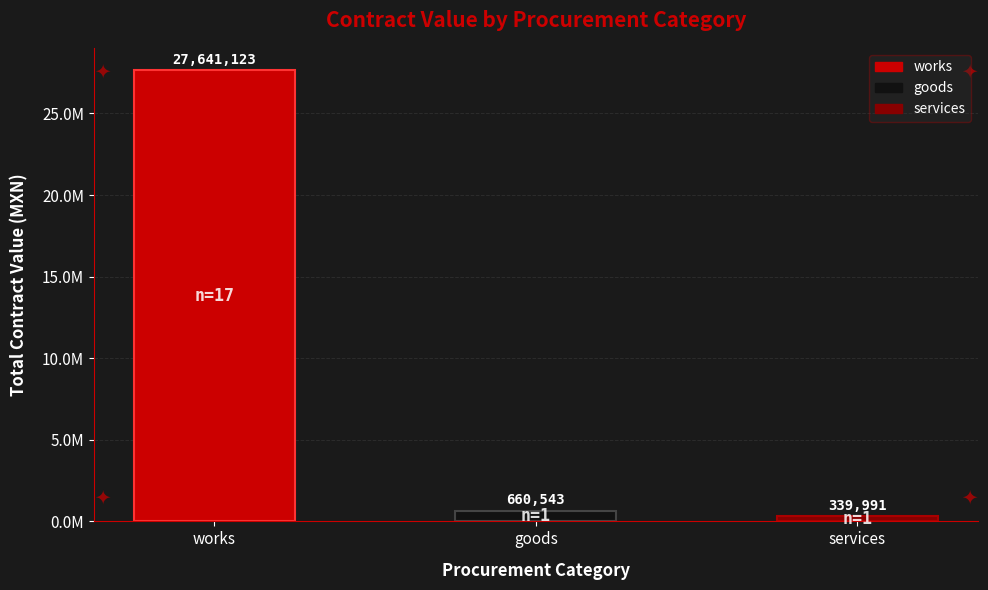

The chart shows a value of 5803327.3 at works. True or false?

False